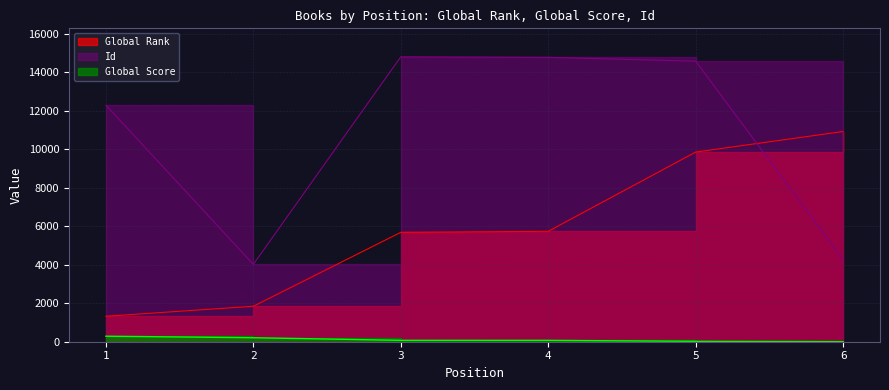

Reading right to left, what are all the values shown in this chart?

Global Rank: 10930	9861	5741	5688	1844	1324
Global Score: 4	21	70	71	208	286
Id: 4270	14586	14787	14813	4021	12302